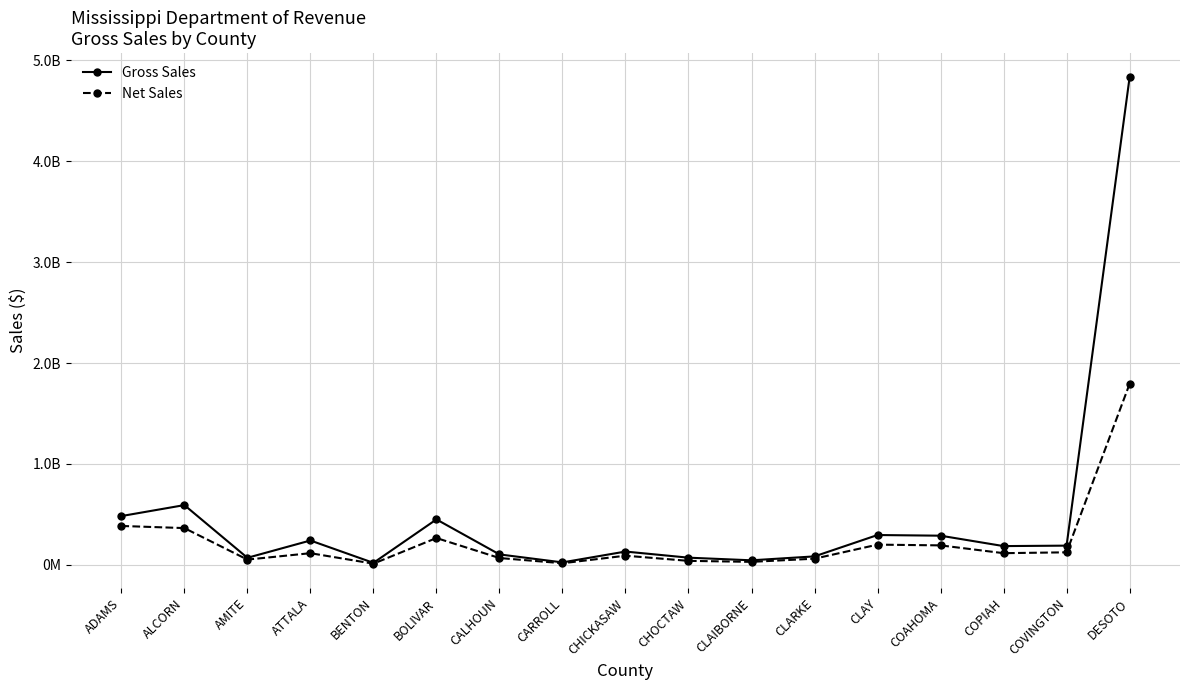

The Gross Sales series shows 148737296 at ALCORN. True or false?

False